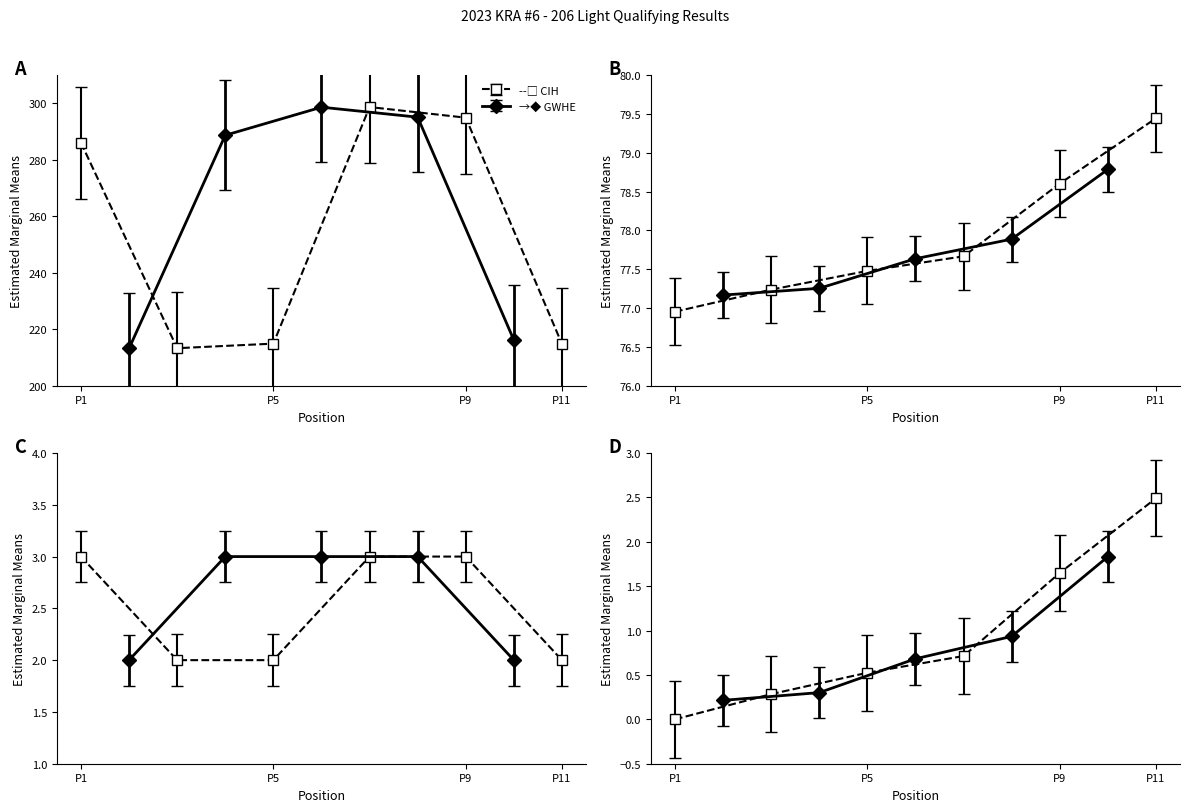

At how many categories does at least one series exceed 238?

6